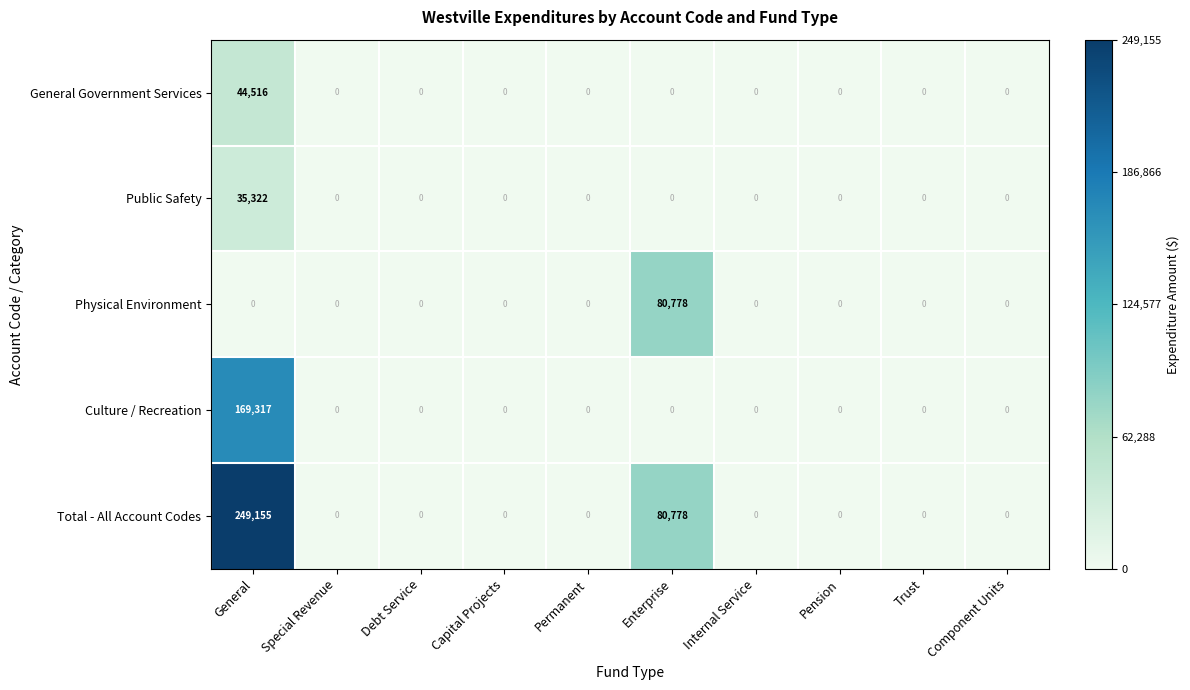

Rank the series by their maximum value, from highest to lowest.

Total - All Account Codes, Culture / Recreation, Physical Environment, General Government Services, Public Safety